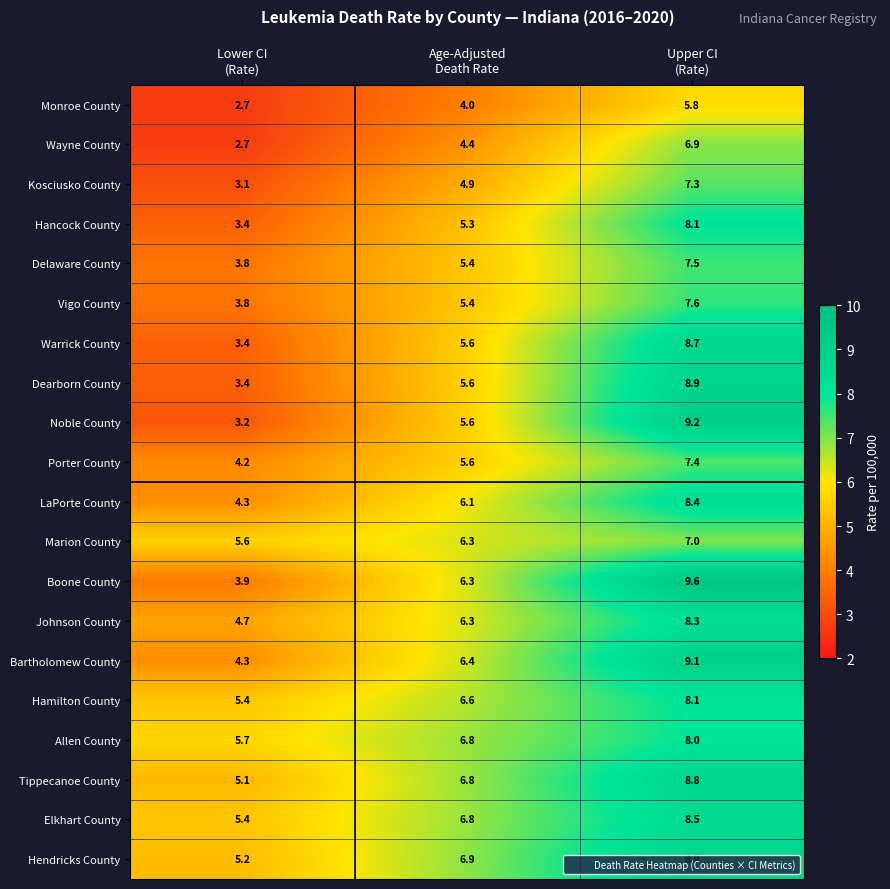

What is the sum of all Johnson County values?

19.3